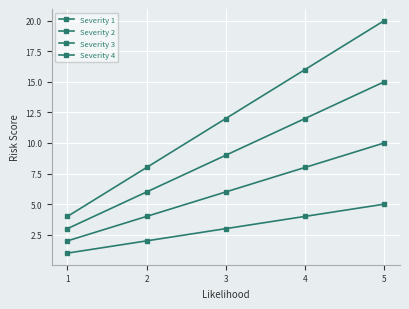

Count the number of data series in this chart.

4